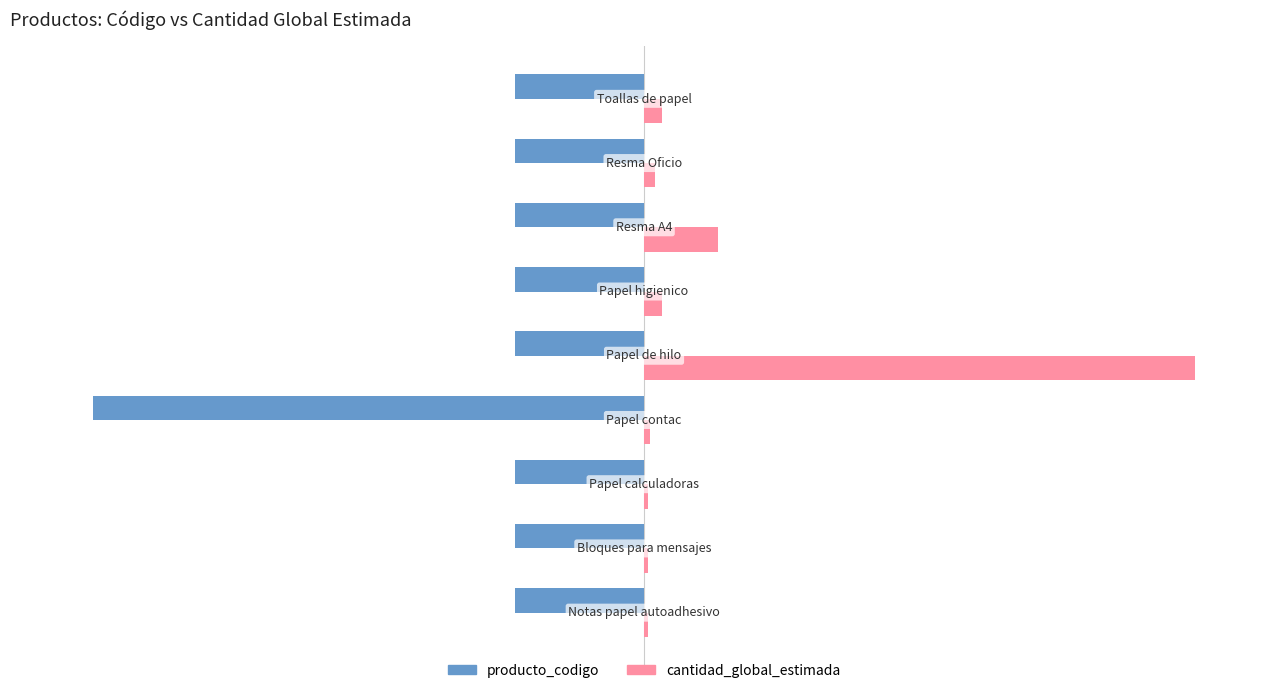

What is the value of the cantidad_global_estimada bar at the 2nd from the left?

0.7